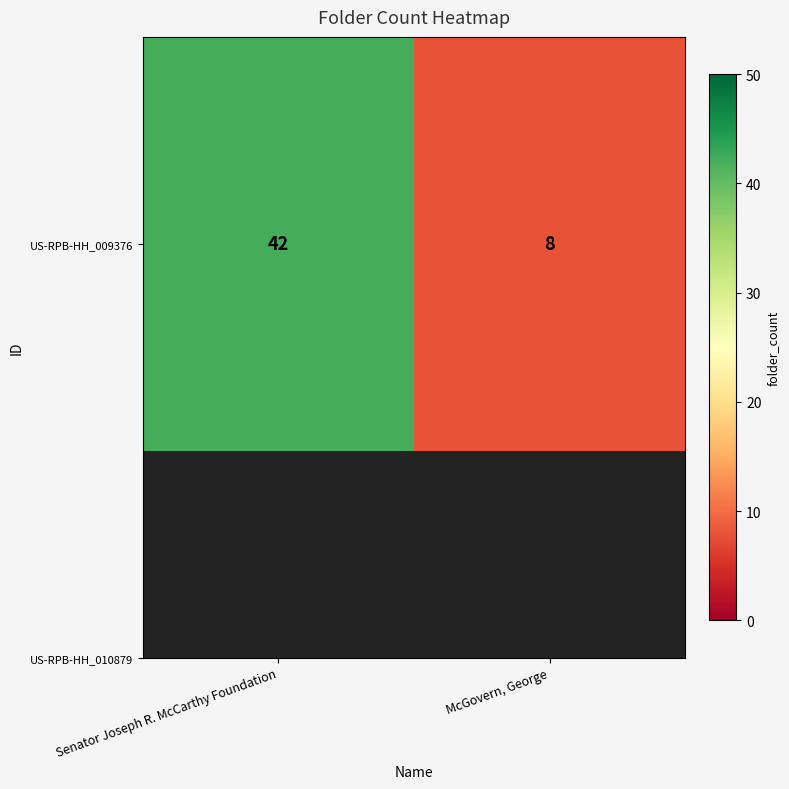

Rank the categories by value from lowest to highest.

McGovern, George, Senator Joseph R. McCarthy Foundation